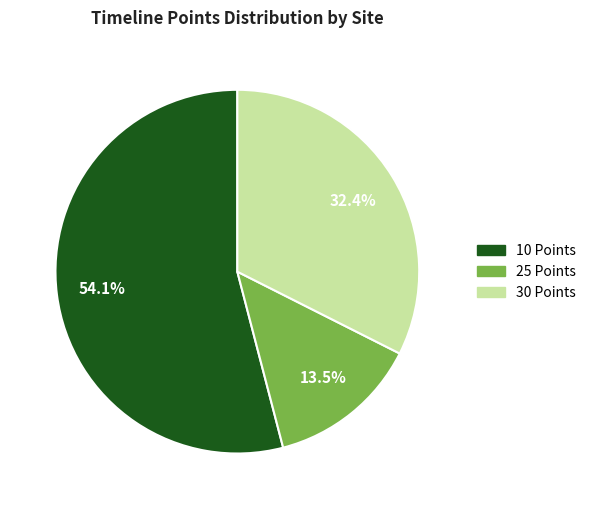

Does any single category account for the majority?

Yes